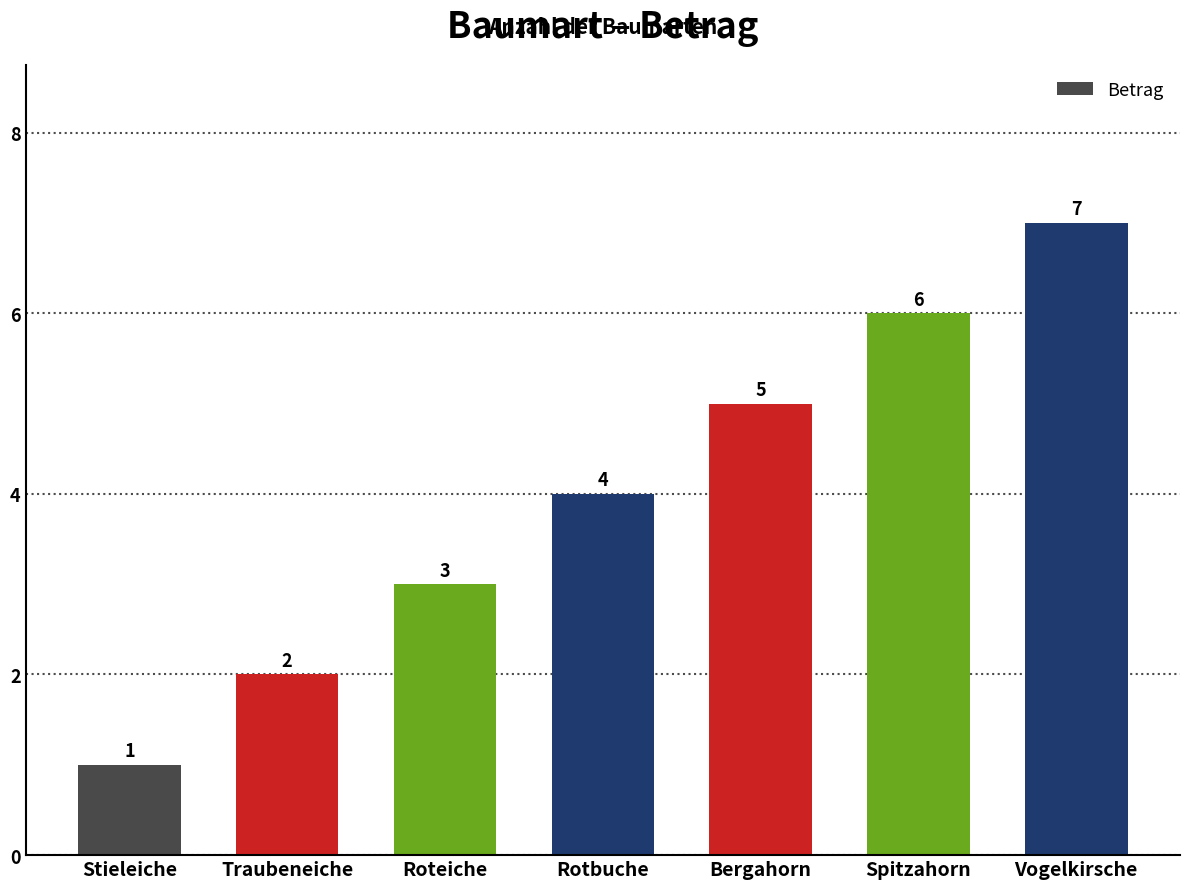

What is the average value?

4